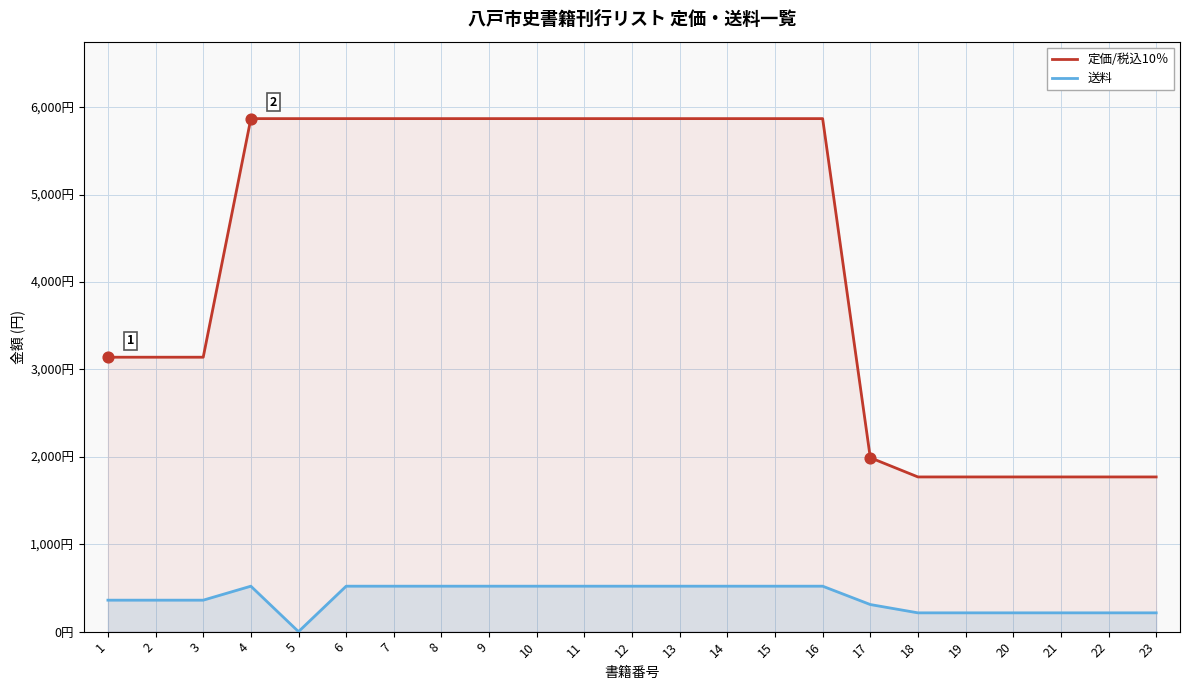

What is the total value across all series at 13?

6390